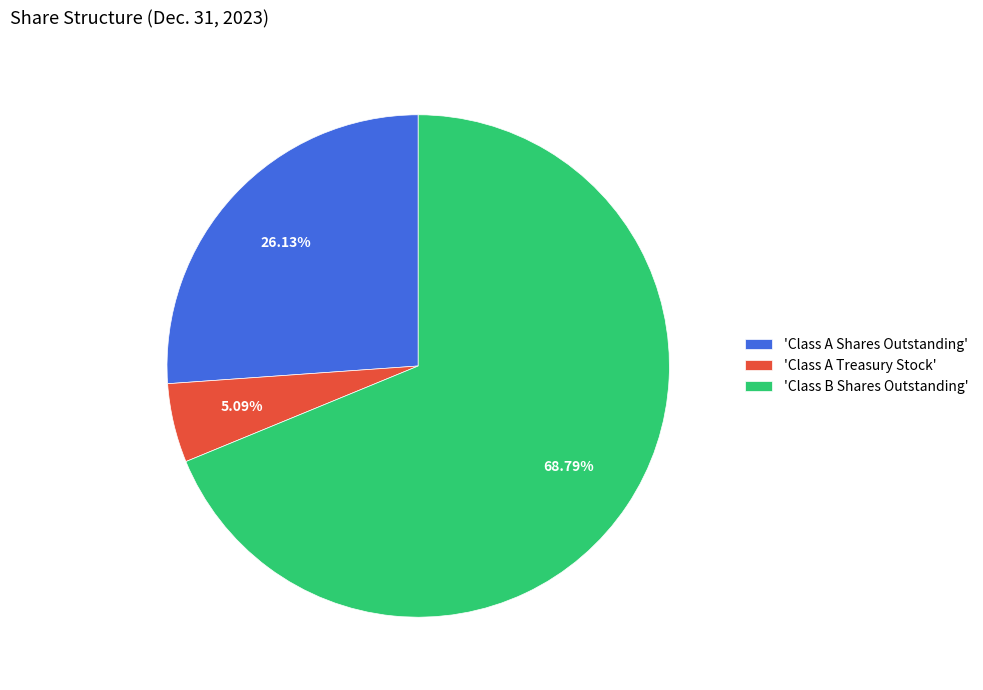

Is there a majority slice in this chart?

Yes